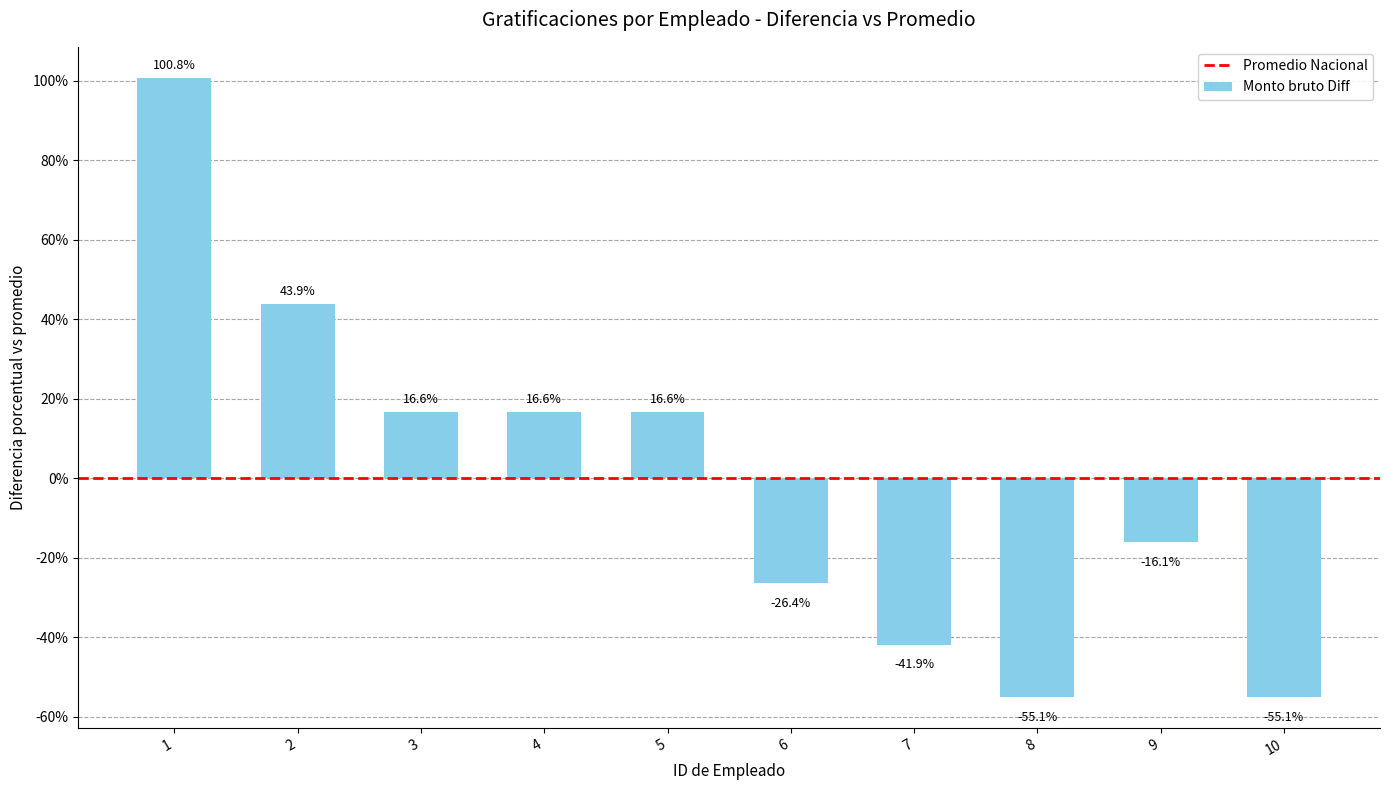

What is the value of the 5th bar from the left?

16.6